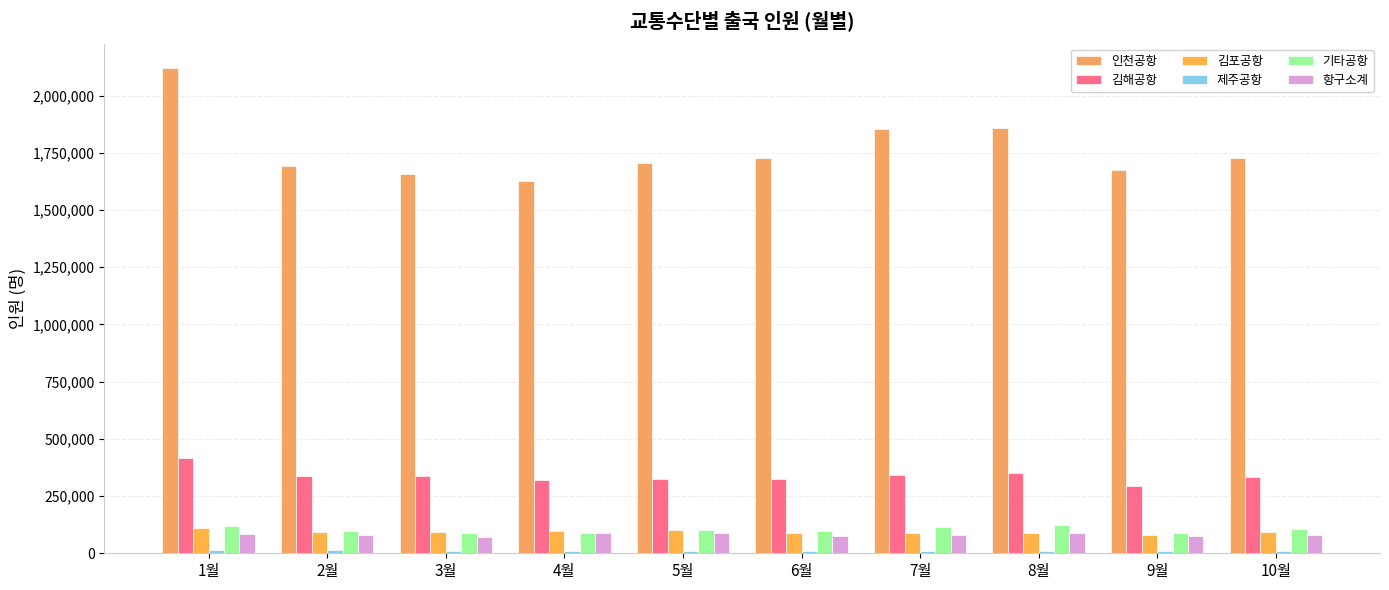

At which category is the sum across all series the highest?

1월